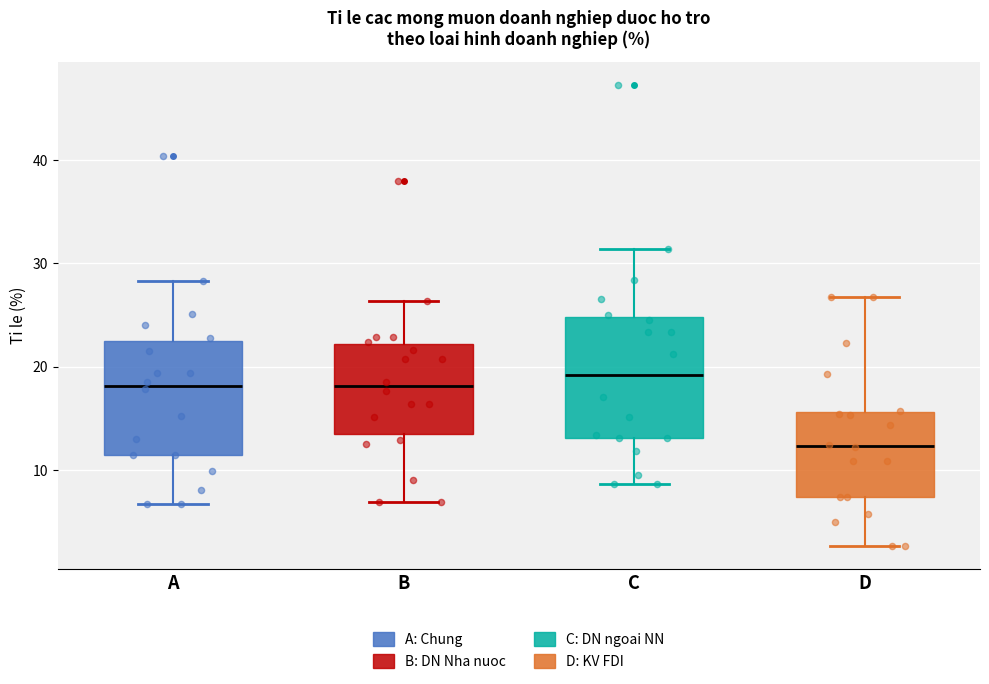

Reading left to right, read every box against the y-axis: the position of its median line, the range the box covers, and the ends of its whiskers. The values are not printed on the chart, so give them approximately, as read against the axis.

A: median 18, box 11 to 22, whiskers 7 to 28
B: median 18, box 13 to 22, whiskers 7 to 26
C: median 19, box 13 to 25, whiskers 9 to 31
D: median 12, box 7 to 16, whiskers 3 to 27